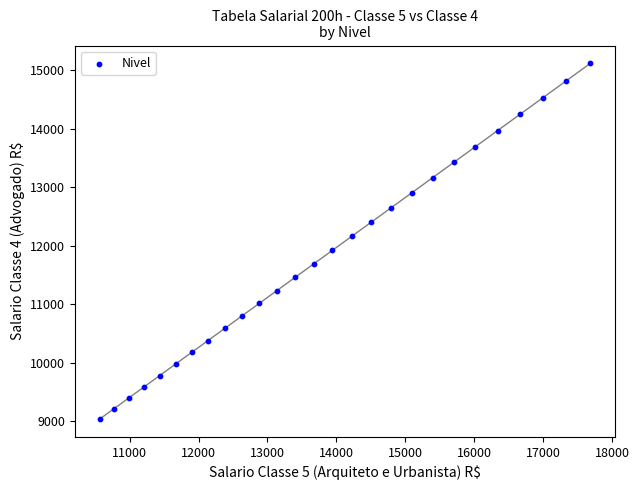

What is the range of X values (max minus min)?

7115.5